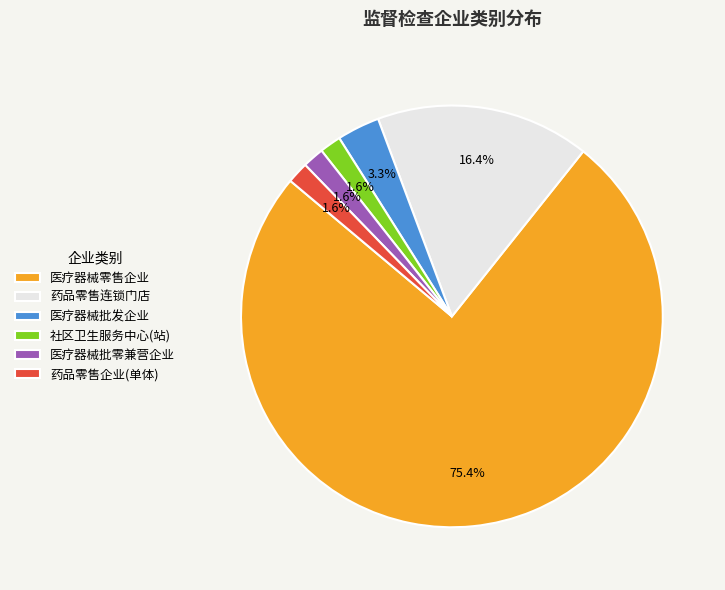

How many segments does this pie chart have?

6